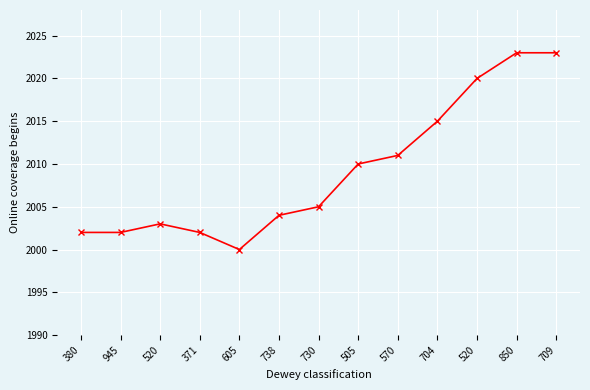

Reading right to left, extract all data points from this chart.

2023	2023	2020	2015	2011	2010	2005	2004	2000	2002	2003	2002	2002